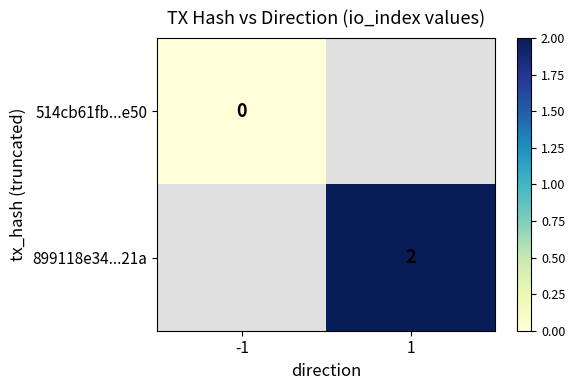

Is the value of 899118e34...21a at 1 greater than the value of 514cb61fb...e50 at -1?

Yes